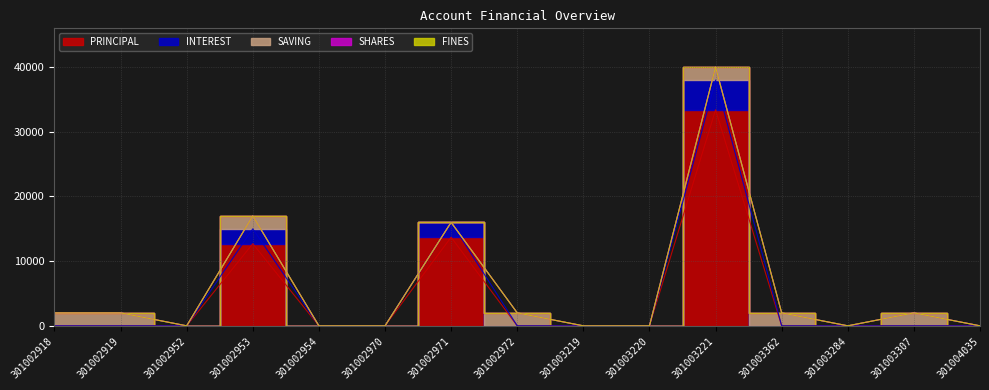

What position from the right is 301002970?

10